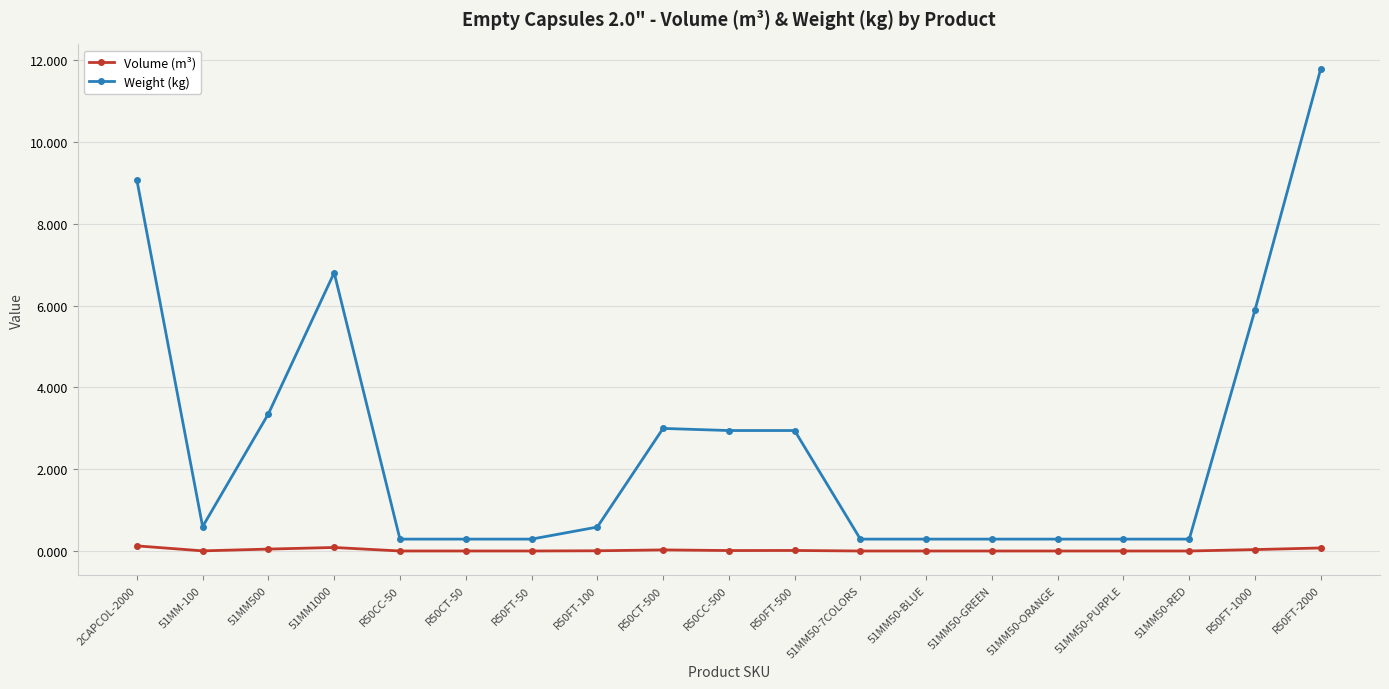

What position from the left is 2CAPCOL-2000?

1